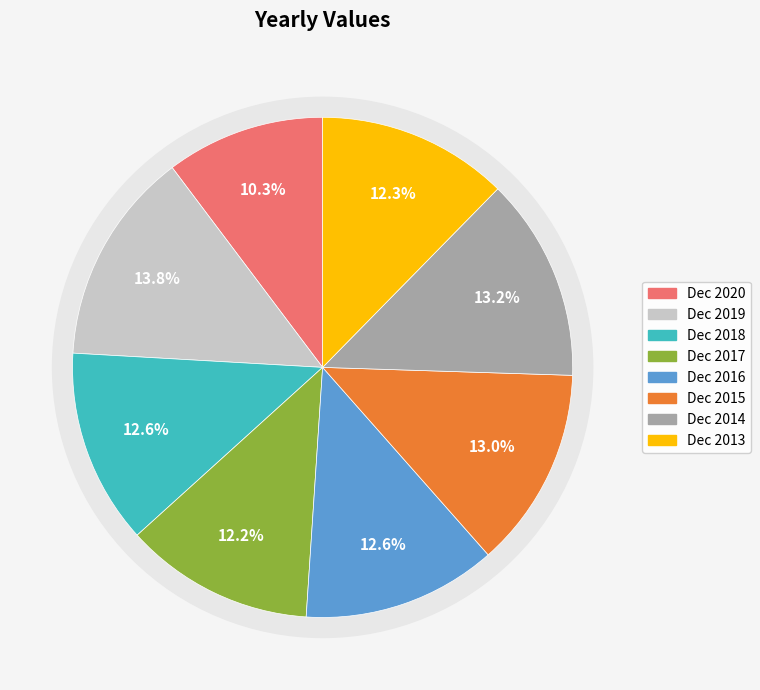

What percentage do Dec 2020 and Dec 2019 together represent?

24.1%